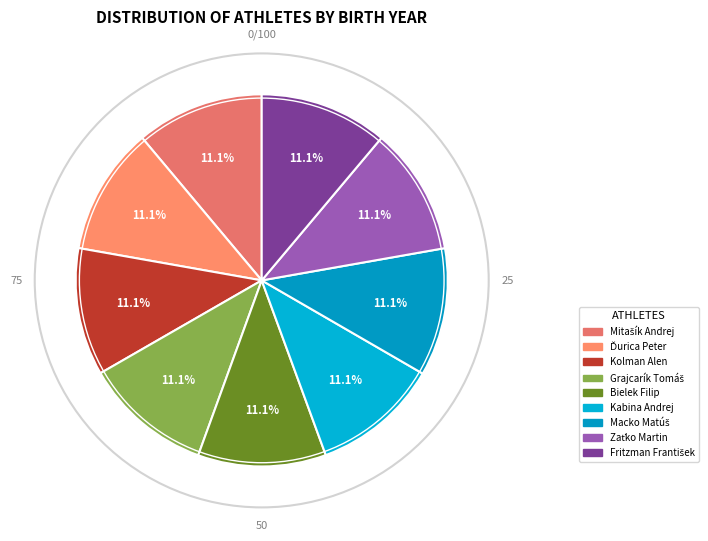

To the nearest percent, what is the difference between the largest and smallest slice percentages?

0%